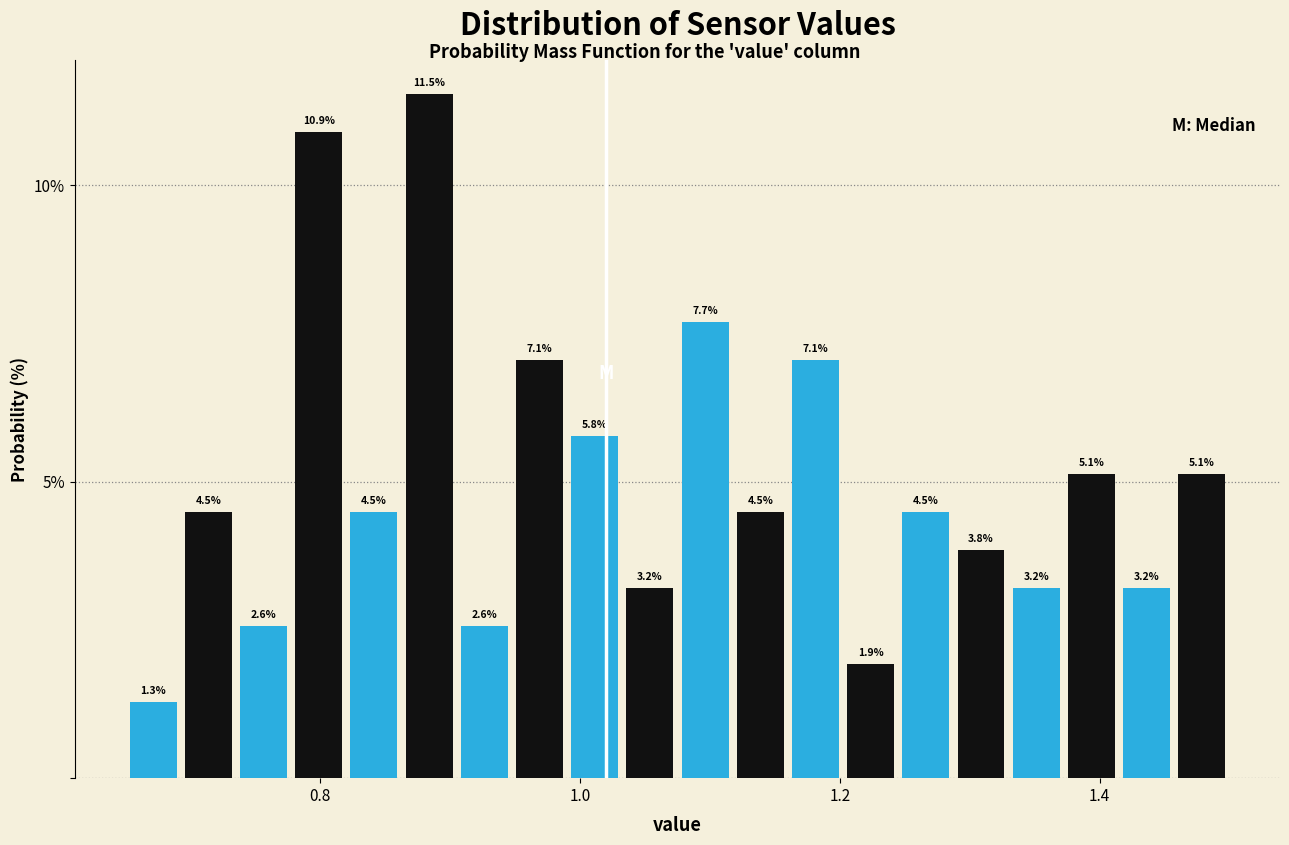

Around what value on the x-axis is the tallest bar? Give the approximate position of its centre, as read against the axis.

0.88